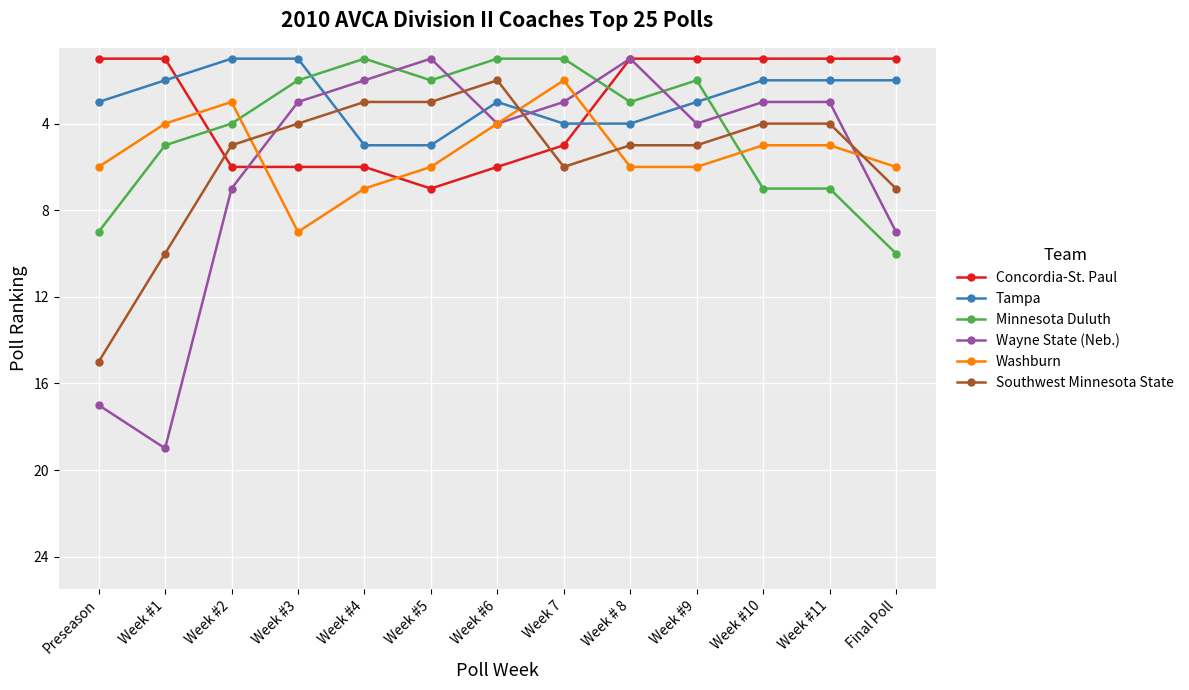

How many lines are shown in the chart?

6